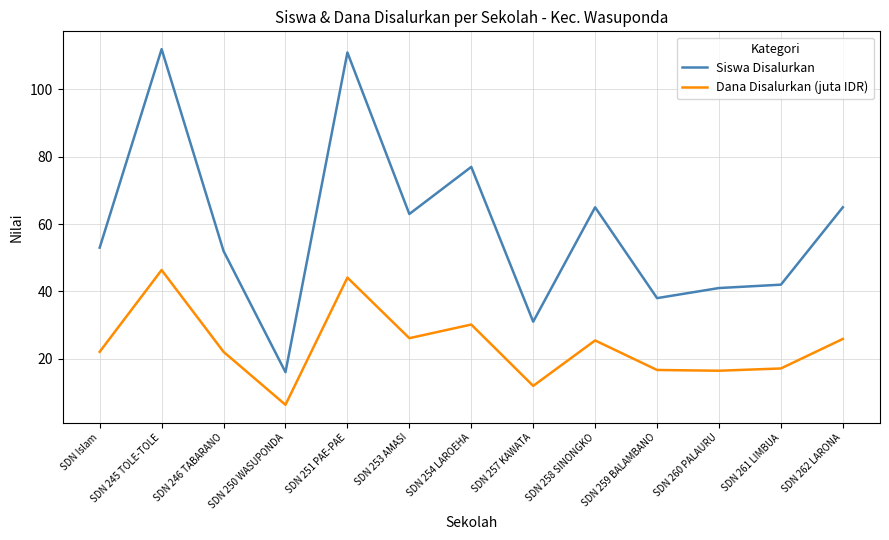

Which category has the highest value in the Dana Disalurkan (juta IDR) series?

SDN 245 TOLE-TOLE